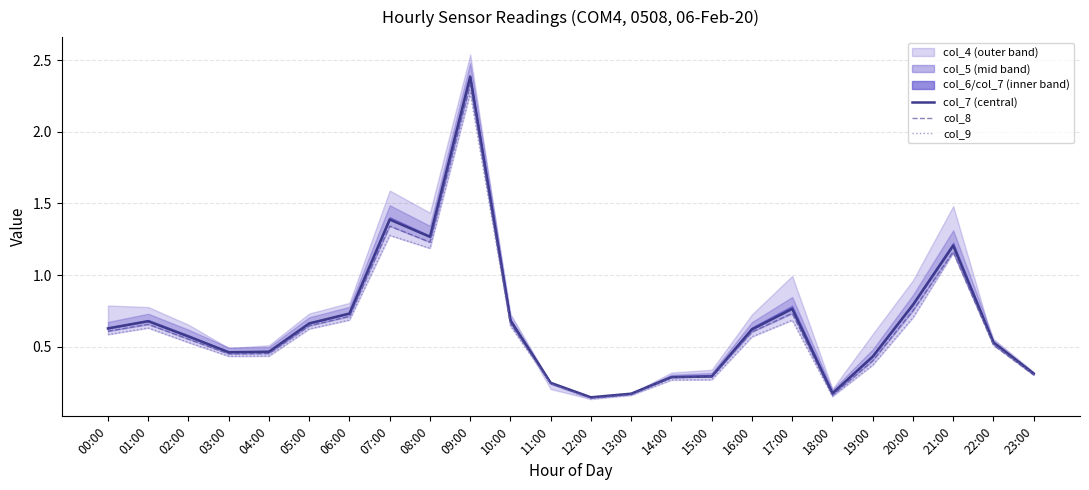

Rank the series at 09:00 from lowest to highest value.

col_9, col_8, col_7